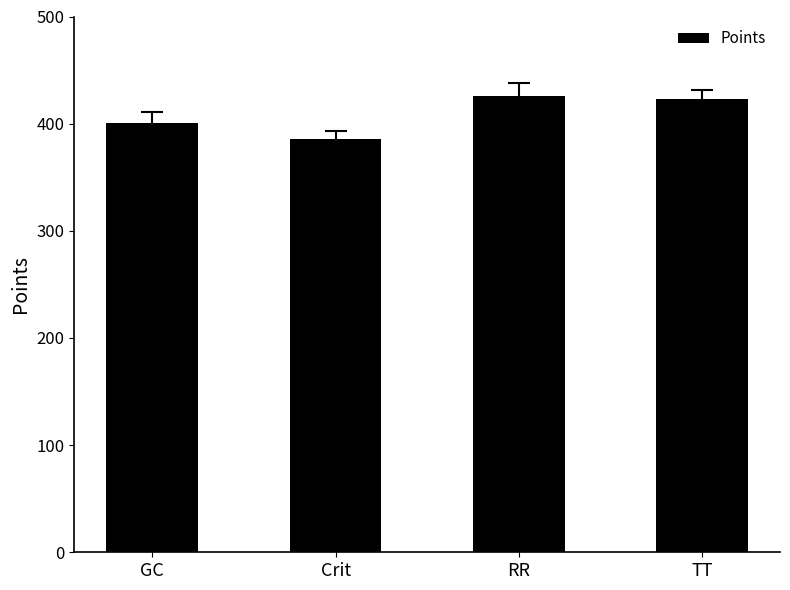

Reading right to left, what are all the values shown in this chart?

TT=422.6	RR=426.1	Crit=385.3	GC=401.1